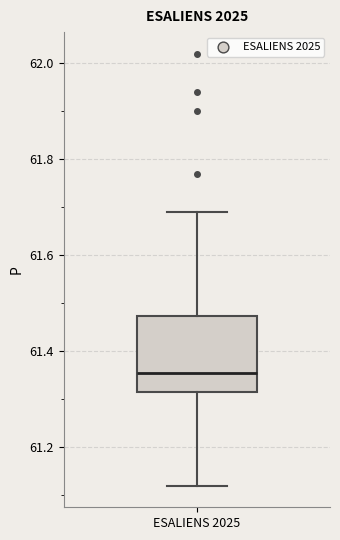

Read this box plot against the y-axis: the position of the median line, the range covered by the box, and the ends of both whiskers. The values are not printed on the chart, so give them approximately, as read against the axis.

median 61.36, box 61.32 to 61.48, whiskers 61.12 to 61.70